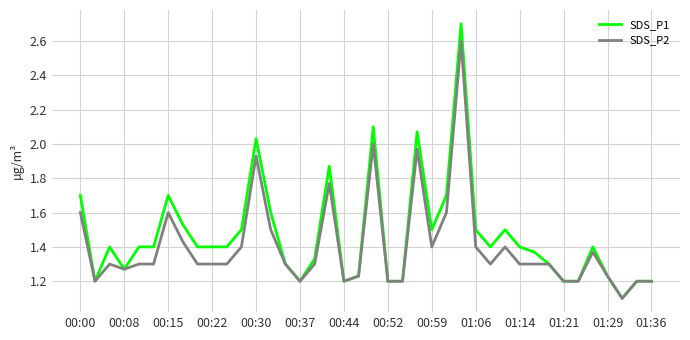

What is the maximum value for SDS_P1?

2.7